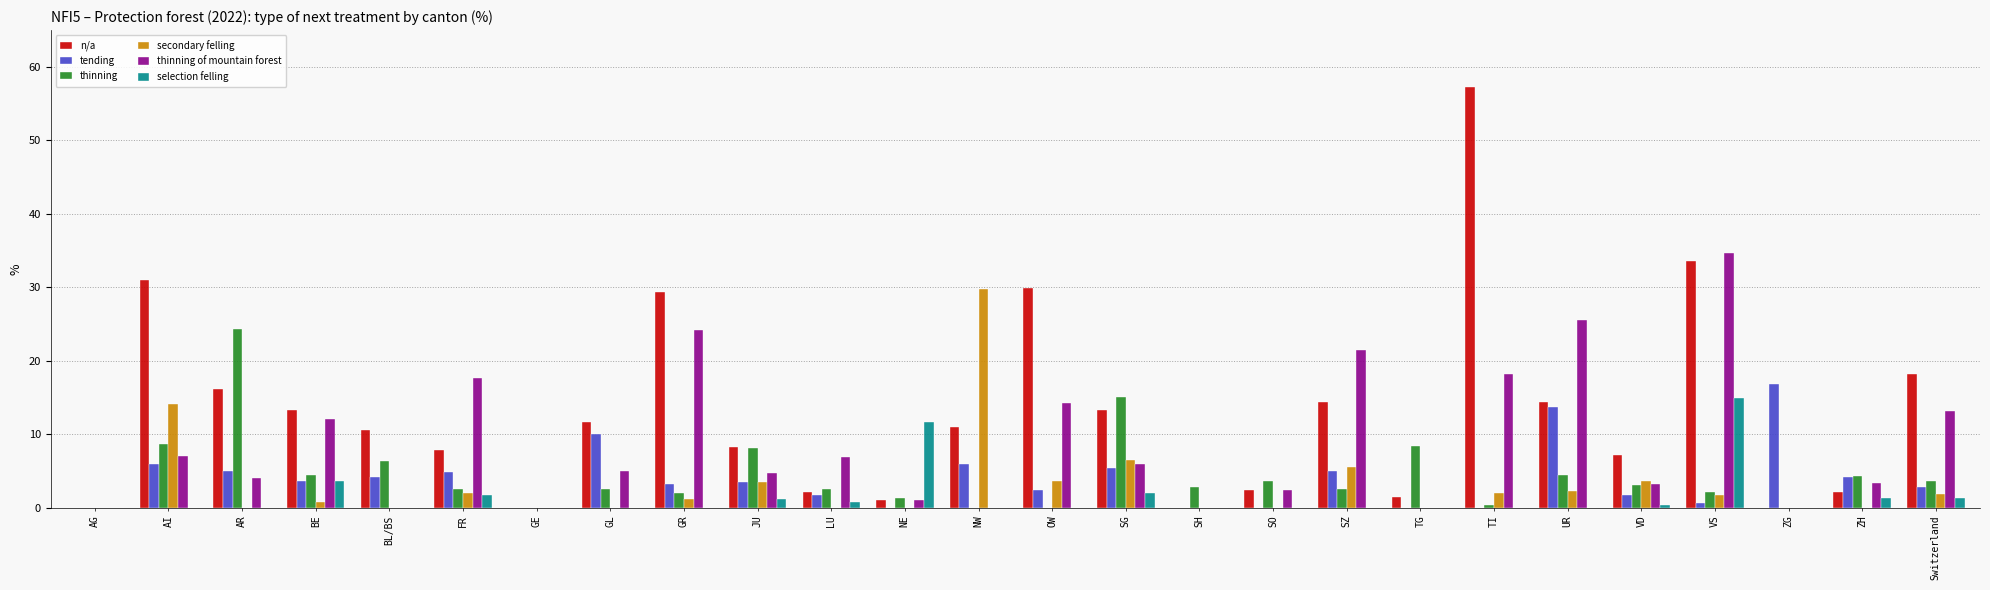

At which label is selection felling closest to 7?

BE